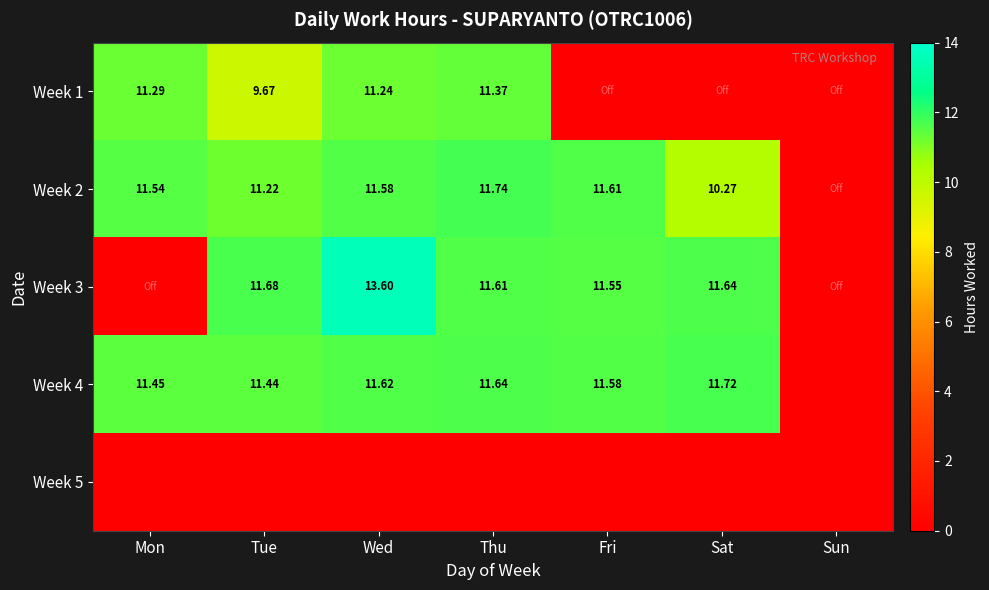

Count the number of categories in the chart.

7